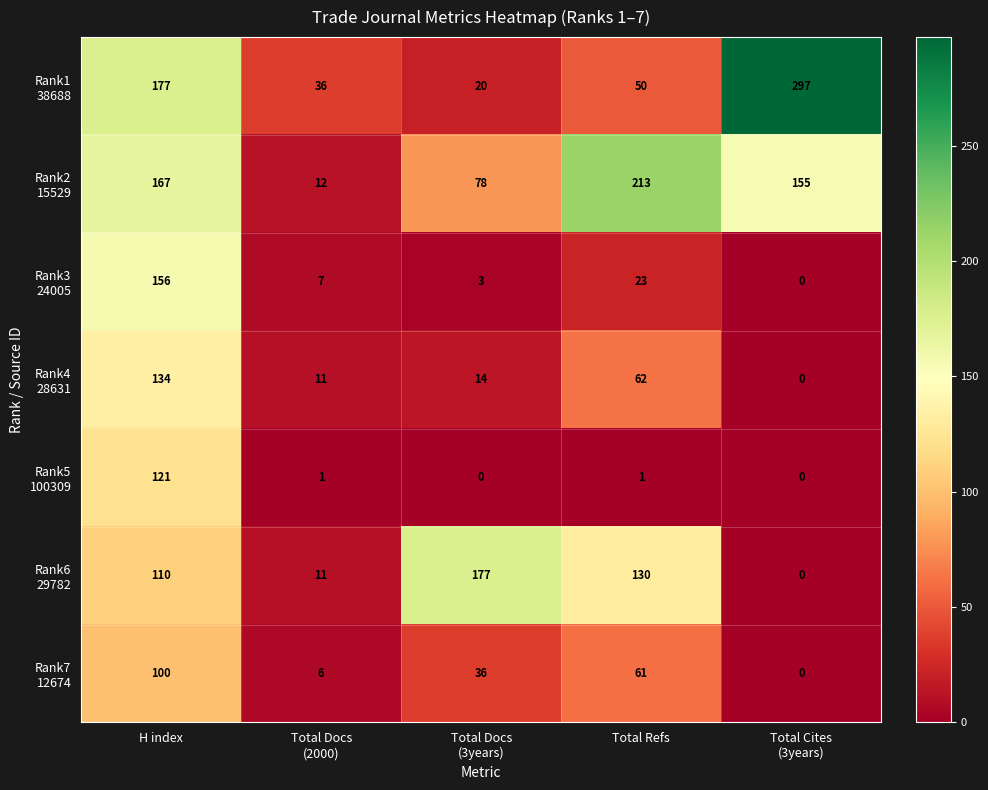

At how many categories does at least one series exceed 174?

4